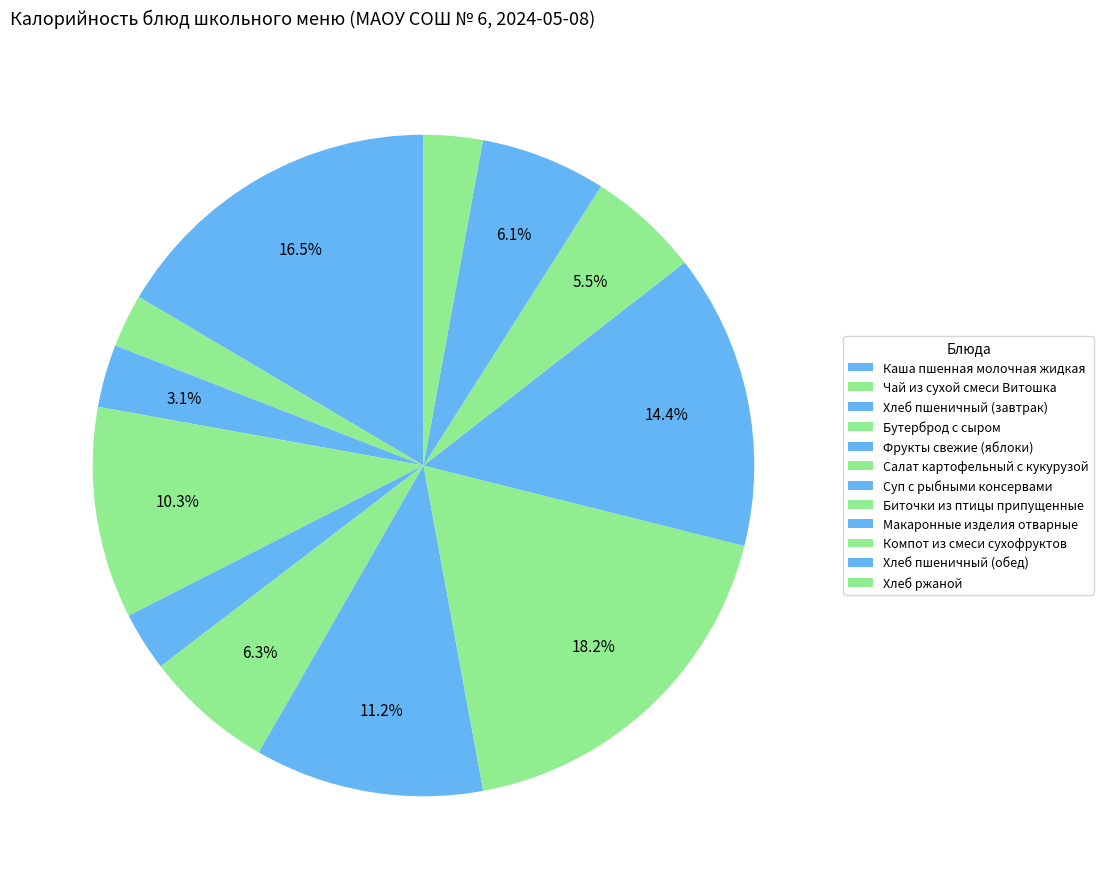

How many slices are in this pie chart?

12